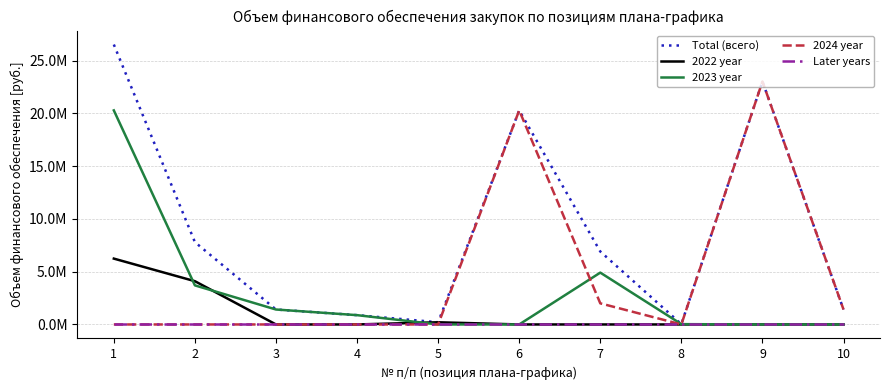

What are all the series names shown in the legend?

Total (всего), 2022 year, 2023 year, 2024 year, Later years